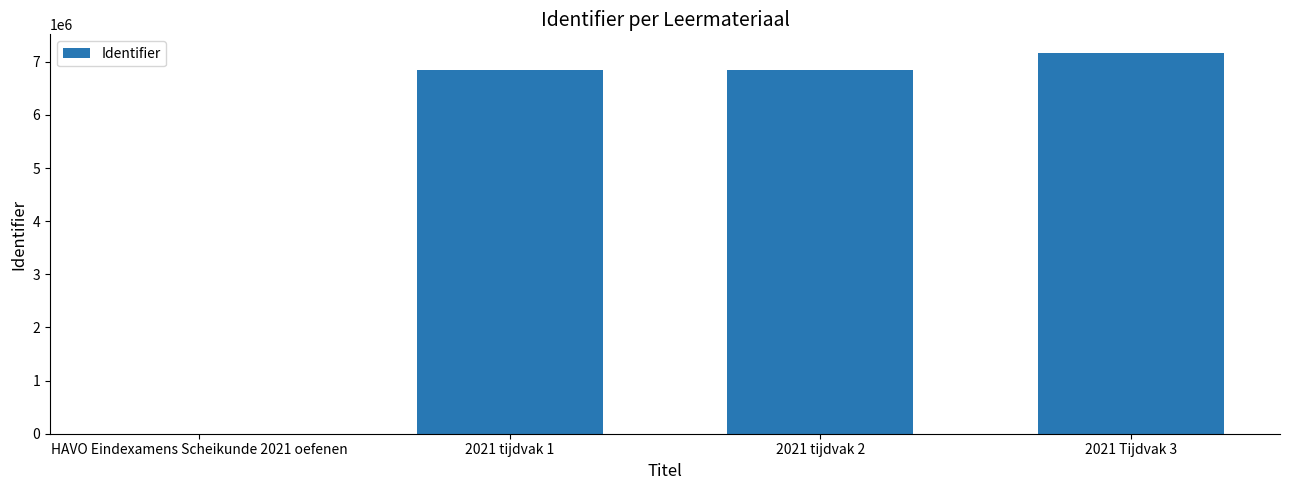

What is the sum of all values?

20852490